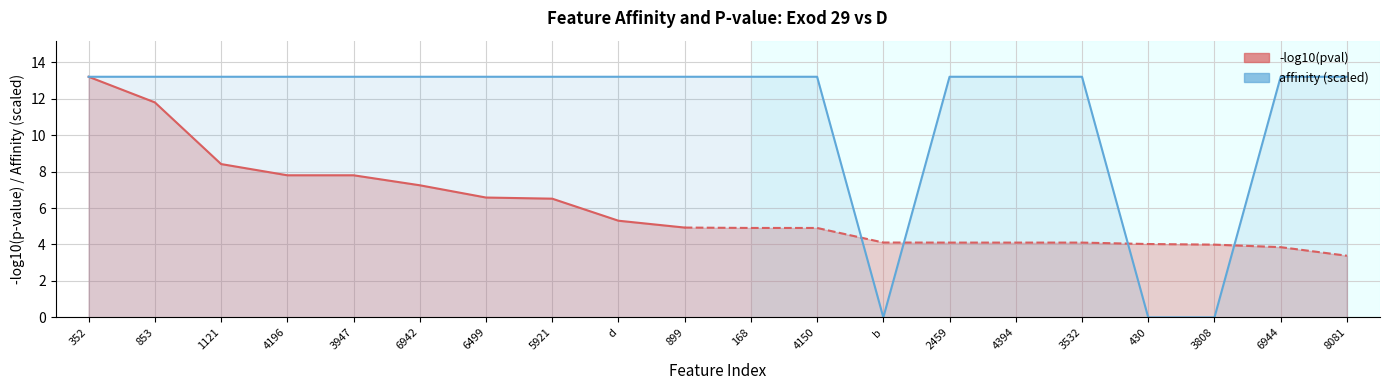

Reading right to left, transcribe all the data shown in this chart.

13.2	13.2	0.0	0.0	13.2	13.2	13.2	0.0	13.2	13.2	13.2	13.2	13.2	13.2	13.2	13.2	13.2	13.2	13.2	13.2